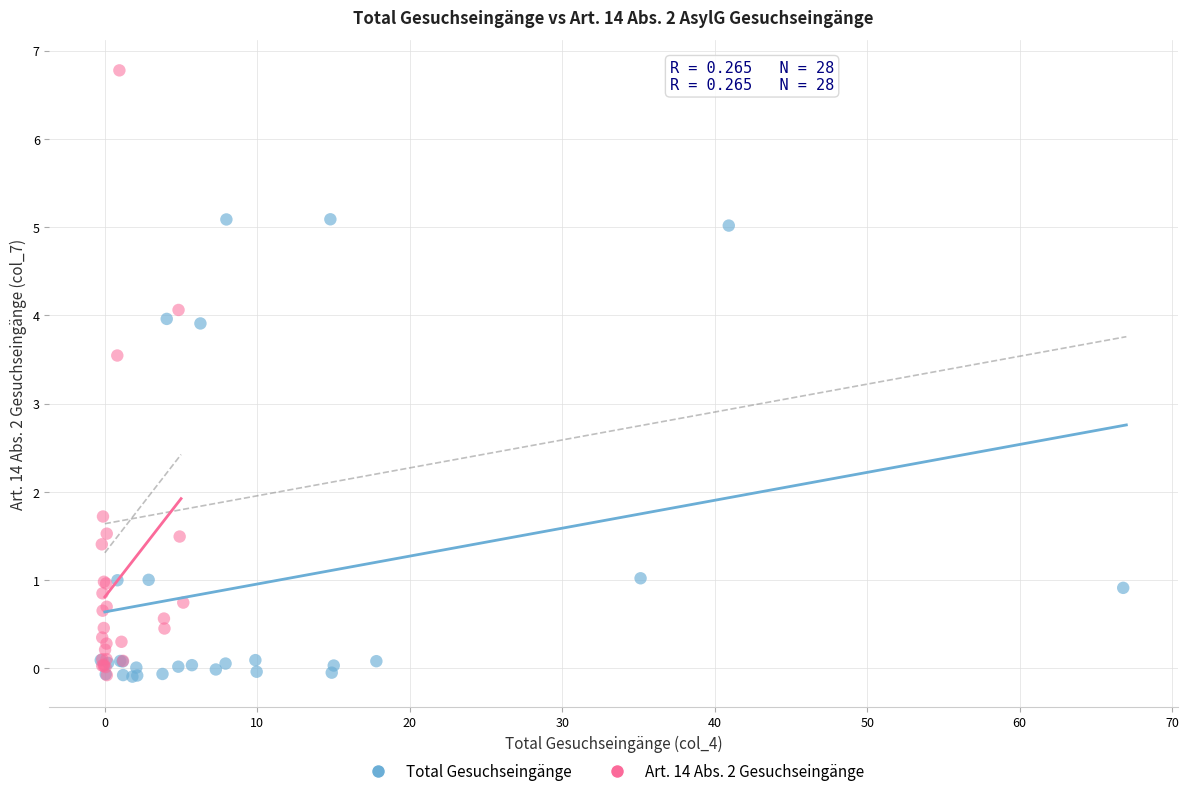

Which series reaches the maximum Y coordinate?

Art. 14 Abs. 2 Gesuchseingänge